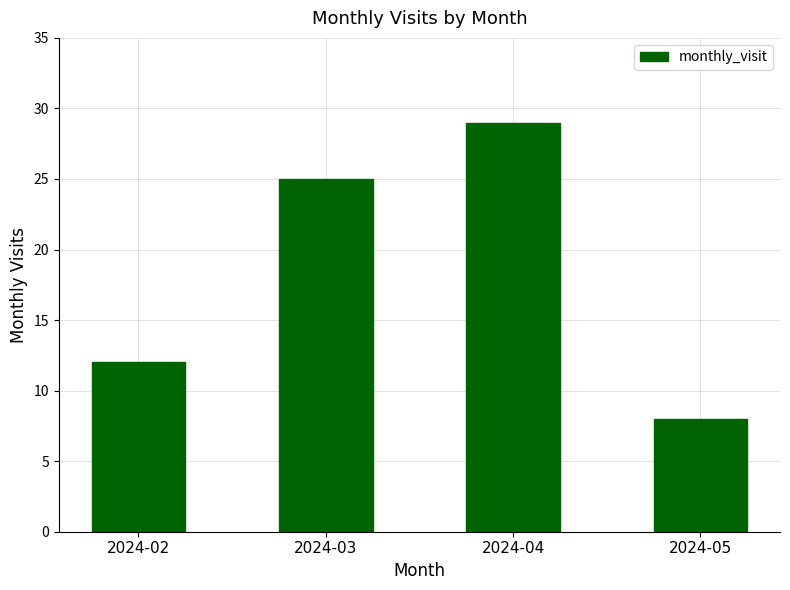

Which label corresponds to the largest value in the chart?

2024-04